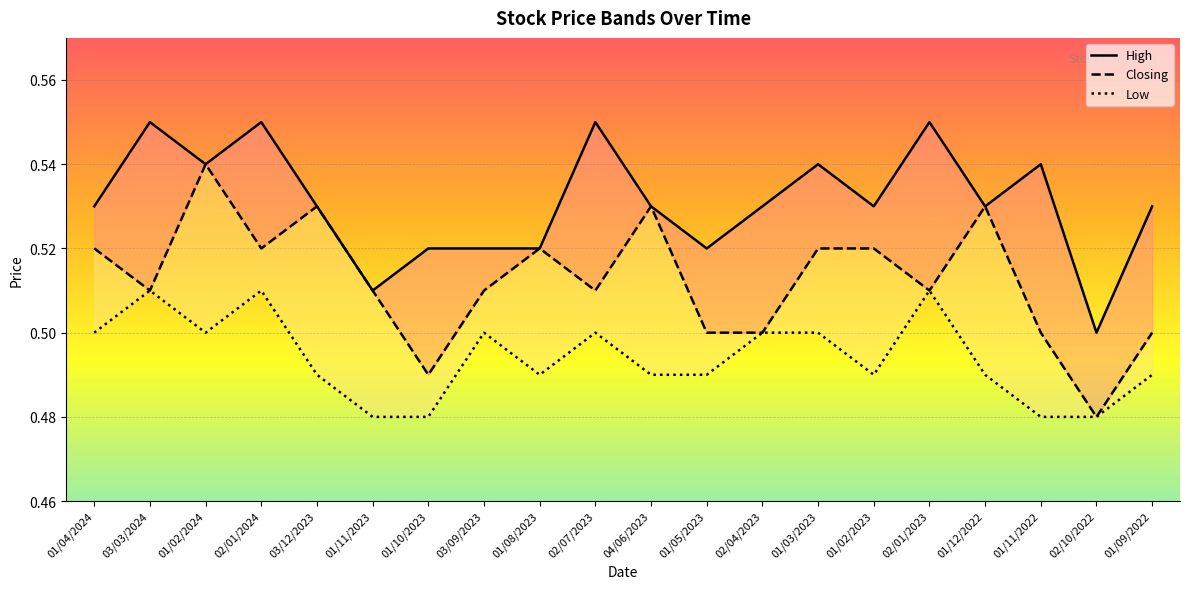

Rank the categories by Closing value from highest to lowest.

01/02/2024, 03/12/2023, 04/06/2023, 01/12/2022, 01/04/2024, 02/01/2024, 01/08/2023, 01/03/2023, 01/02/2023, 03/03/2024, 01/11/2023, 03/09/2023, 02/07/2023, 02/01/2023, 01/05/2023, 02/04/2023, 01/11/2022, 01/09/2022, 01/10/2023, 02/10/2022